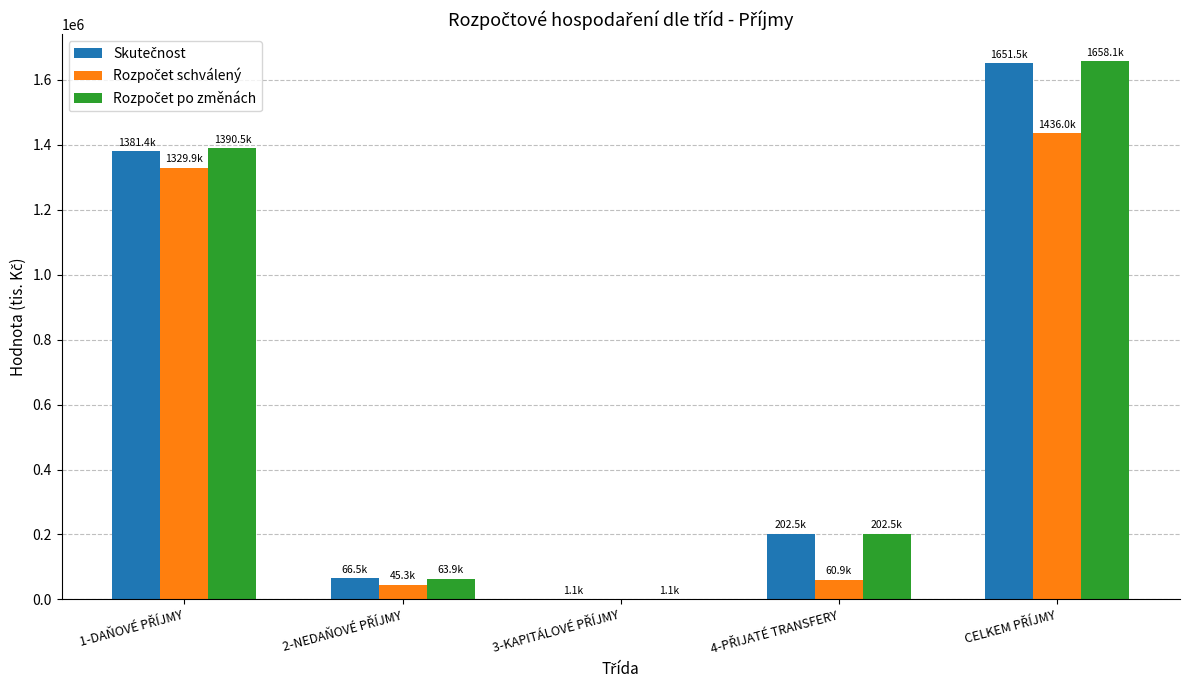

Does the chart contain stacked bars?

No